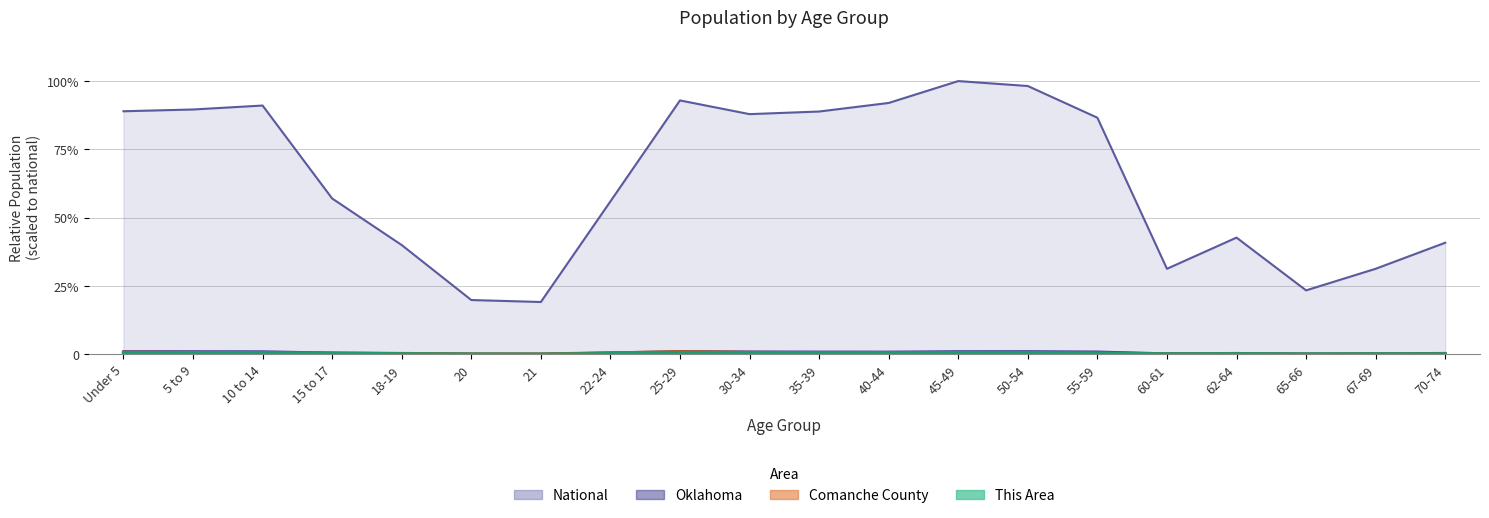

Count the number of categories in the chart.

20